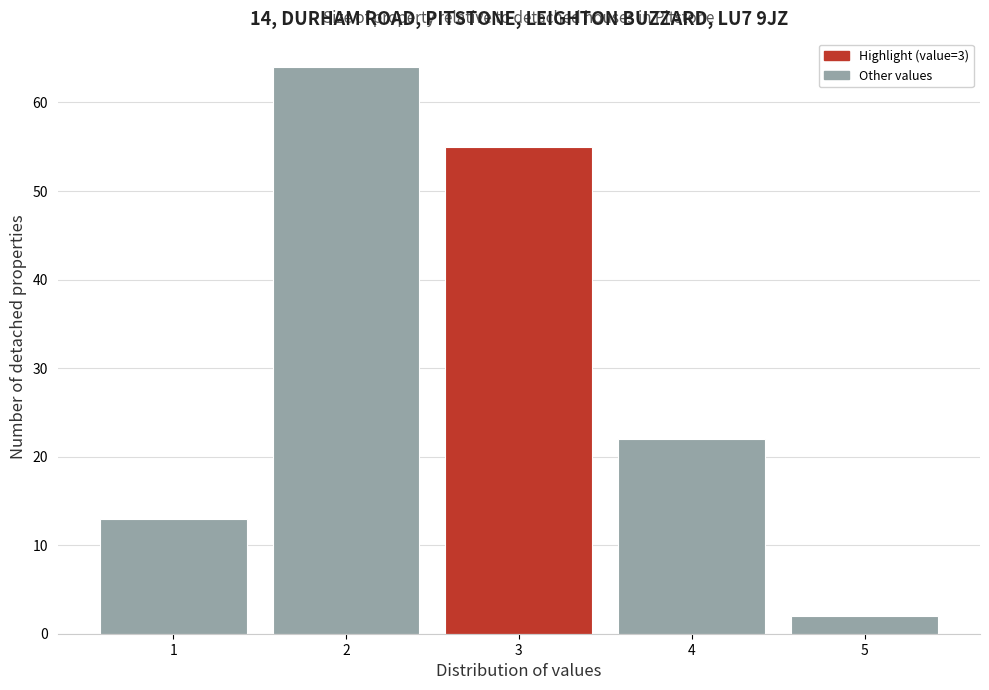

Over which range of the x-axis is the bar tallest?

1.5 to 2.5